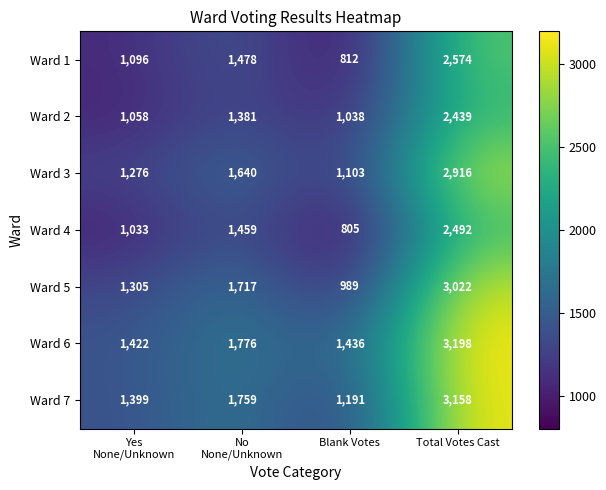

At how many categories does at least one series exceed 1816?

1